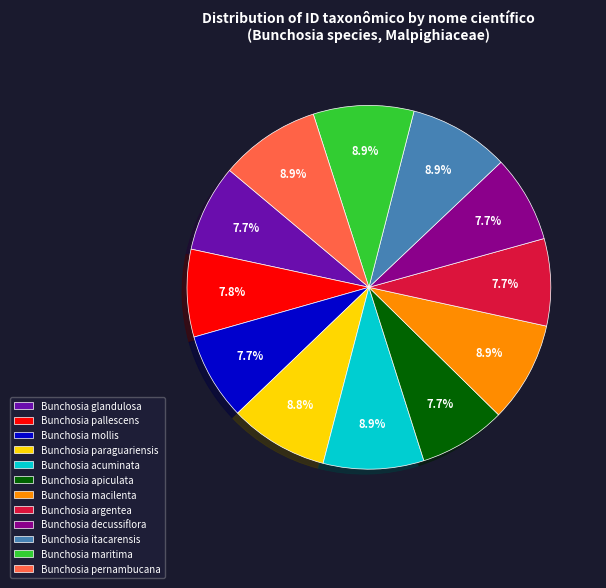

Combined, do Bunchosia apiculata and Bunchosia maritima account for over 50%?

No